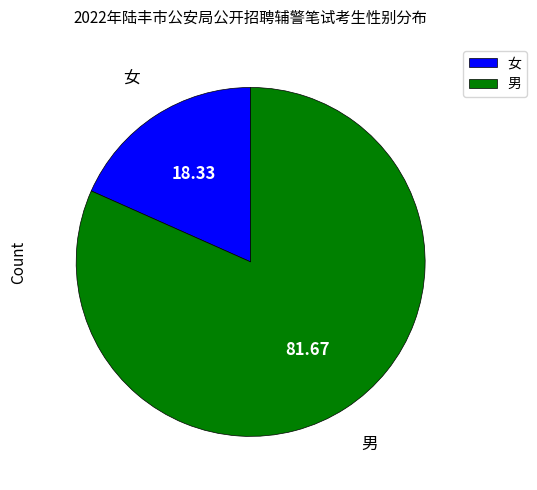

Does 女 account for over 50% of the chart?

No